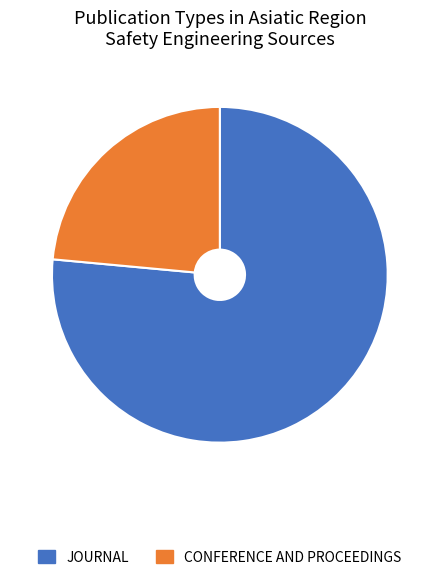

Is there a majority slice in this chart?

Yes